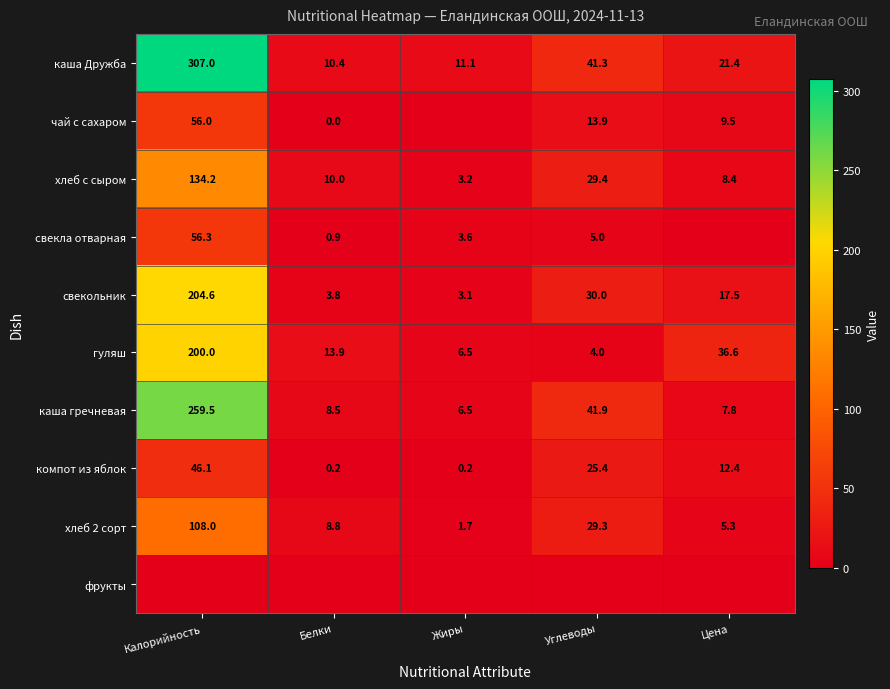

What is the difference between the чай с сахаром values at Цена and Калорийность?

46.5